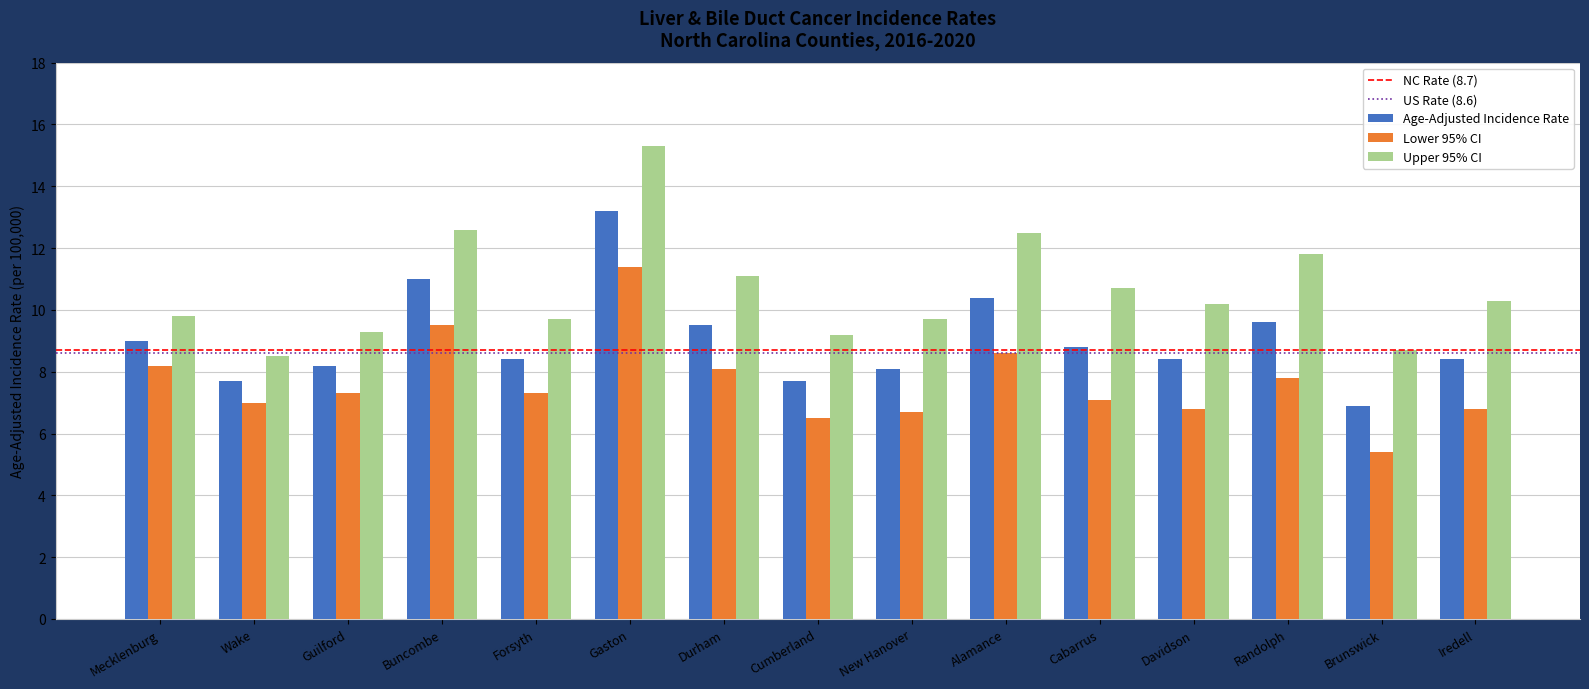

What is the difference between the maximum and minimum values in the Upper 95% CI series?

6.8